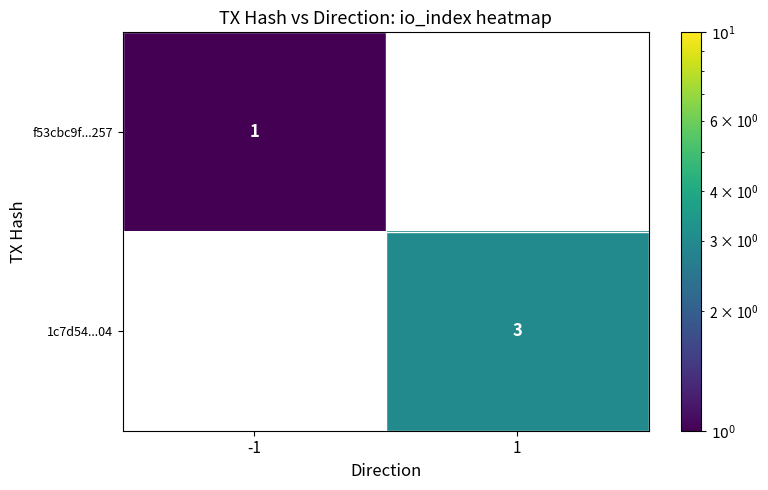

What is the maximum value shown in the chart?

3.0